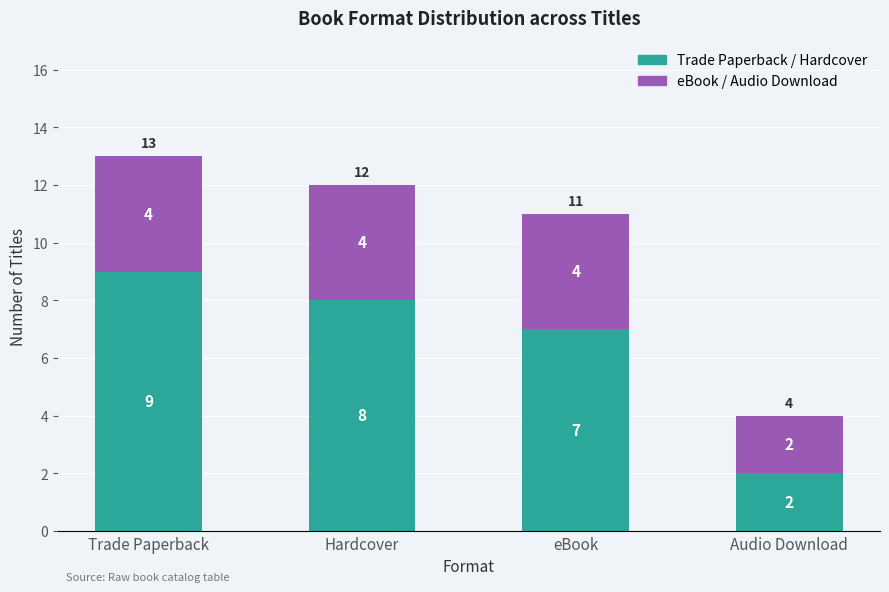

Does the chart contain any negative values?

No